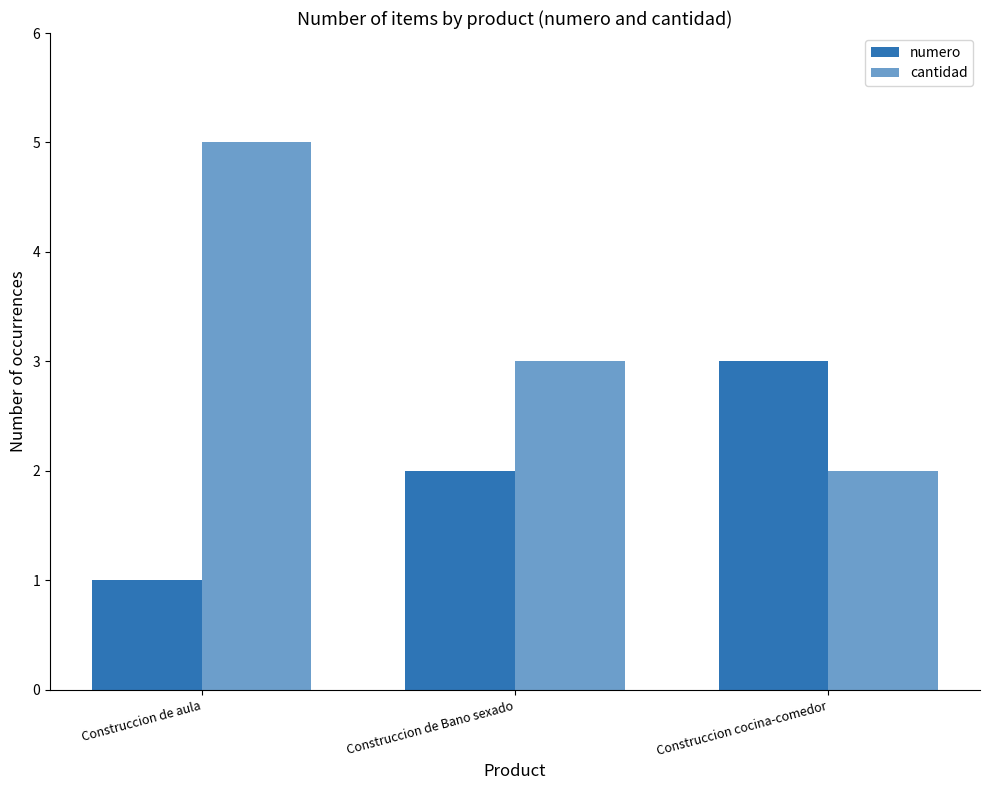

What is the label of the 3rd bar from the right?

Construccion de aula